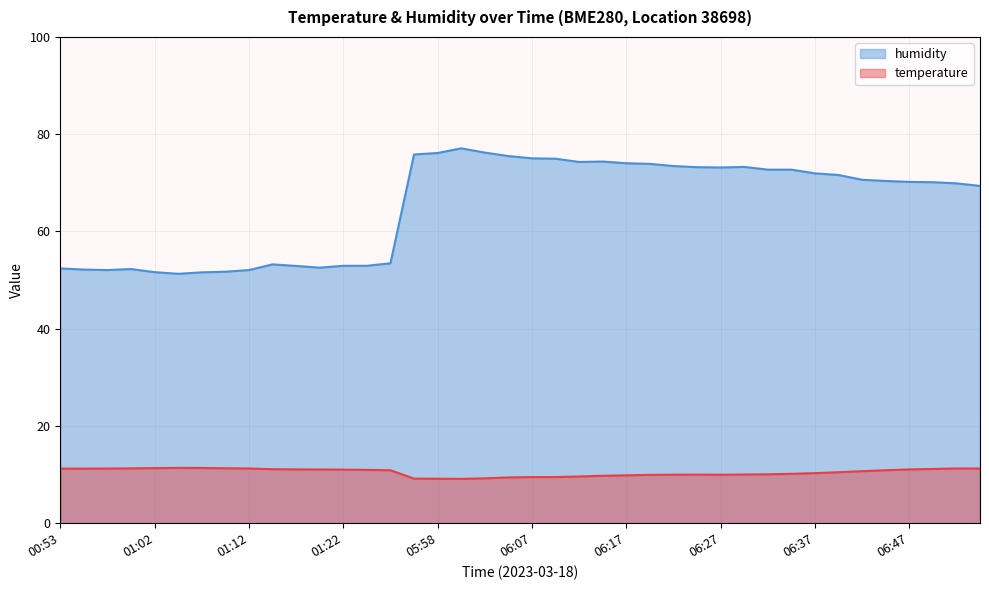

Reading left to right, what are all the values shown in this chart?

temperature: 00:53=11.2	00:55=11.2	00:58=11.2	01:00=11.3	01:02=11.3	01:05=11.4	01:07=11.4	01:10=11.3	01:12=11.3	01:15=11.1	01:17=11.1	01:20=11.1	01:22=11.0	01:24=11.0	01:27=10.9	05:55=9.2	05:58=9.2	06:00=9.1	06:03=9.2	06:05=9.4	06:07=9.5	06:10=9.5	06:12=9.6	06:15=9.8	06:17=9.8	06:20=9.9	06:22=10.0	06:25=10.0	06:27=10.0	06:30=10.0	06:32=10.1	06:35=10.2	06:37=10.3	06:39=10.5	06:42=10.7	06:45=10.9	06:47=11.1	06:50=11.2	06:53=11.3	06:55=11.2
humidity: 00:53=52.4	00:55=52.2	00:58=52.1	01:00=52.3	01:02=51.6	01:05=51.3	01:07=51.6	01:10=51.7	01:12=52.1	01:15=53.2	01:17=52.9	01:20=52.5	01:22=52.9	01:24=52.9	01:27=53.5	05:55=75.8	05:58=76.1	06:00=77.1	06:03=76.2	06:05=75.5	06:07=75.0	06:10=75.0	06:12=74.3	06:15=74.4	06:17=74.0	06:20=73.9	06:22=73.5	06:25=73.2	06:27=73.2	06:30=73.3	06:32=72.7	06:35=72.7	06:37=72.0	06:39=71.6	06:42=70.6	06:45=70.4	06:47=70.2	06:50=70.1	06:53=69.9	06:55=69.4